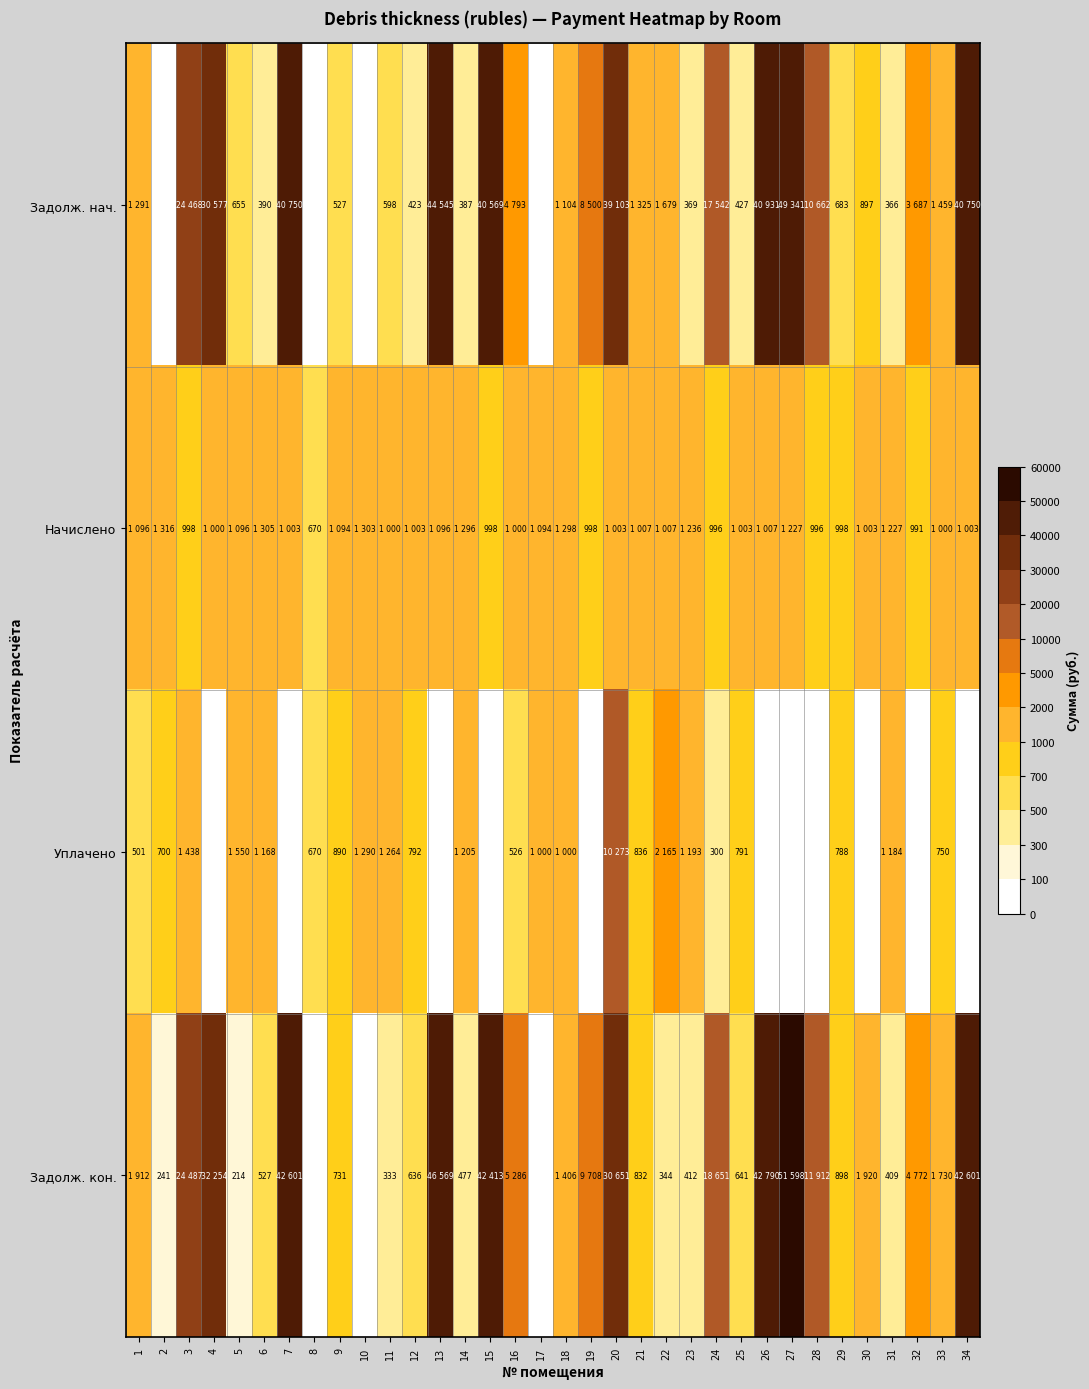

Is the value of Задолж. кон. at 12 greater than the value of Уплачено at 12?

No